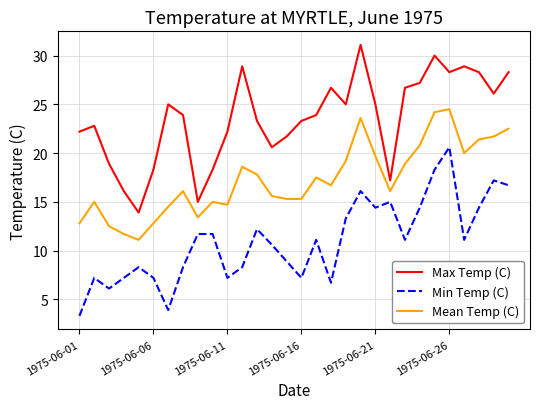

In Min Temp (C), how many points are lower than both neighbors (excluding endpoints)?

8